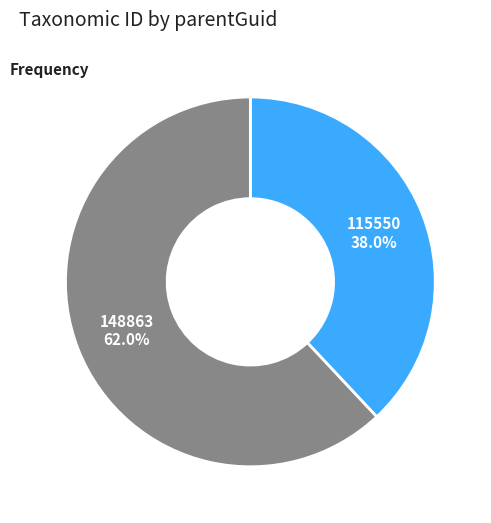

True or false: 115550 accounts for 38% of the total.

True